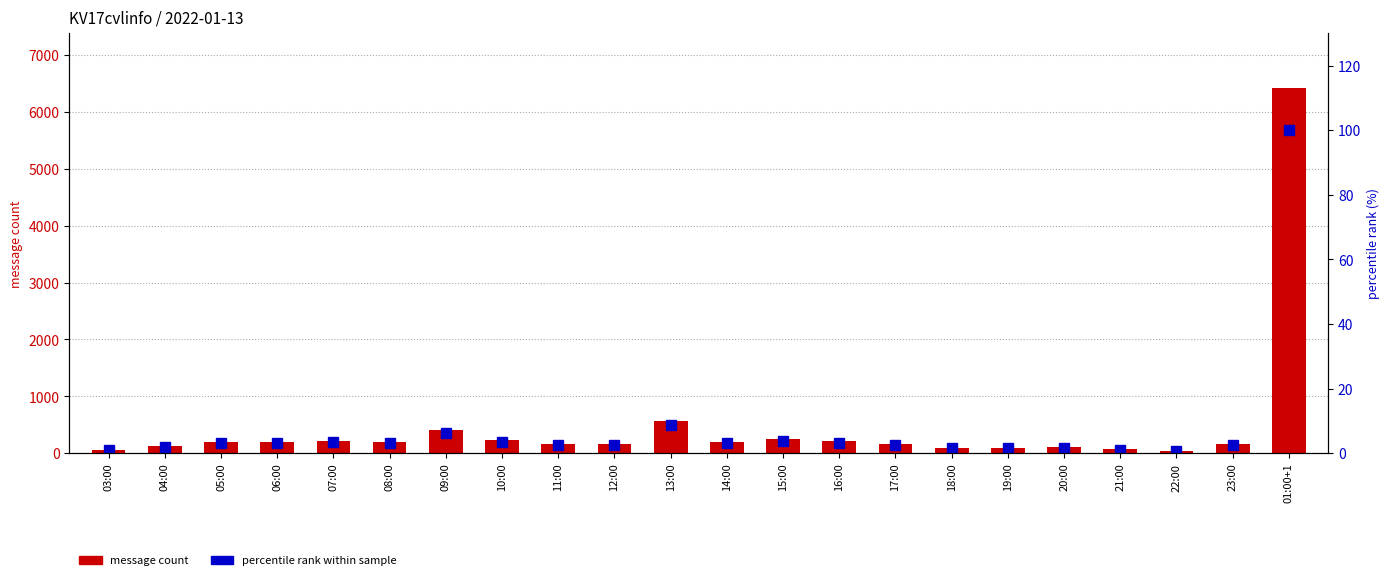

List the series in order of their overall mean, lowest first.

percentile rank within sample, message count